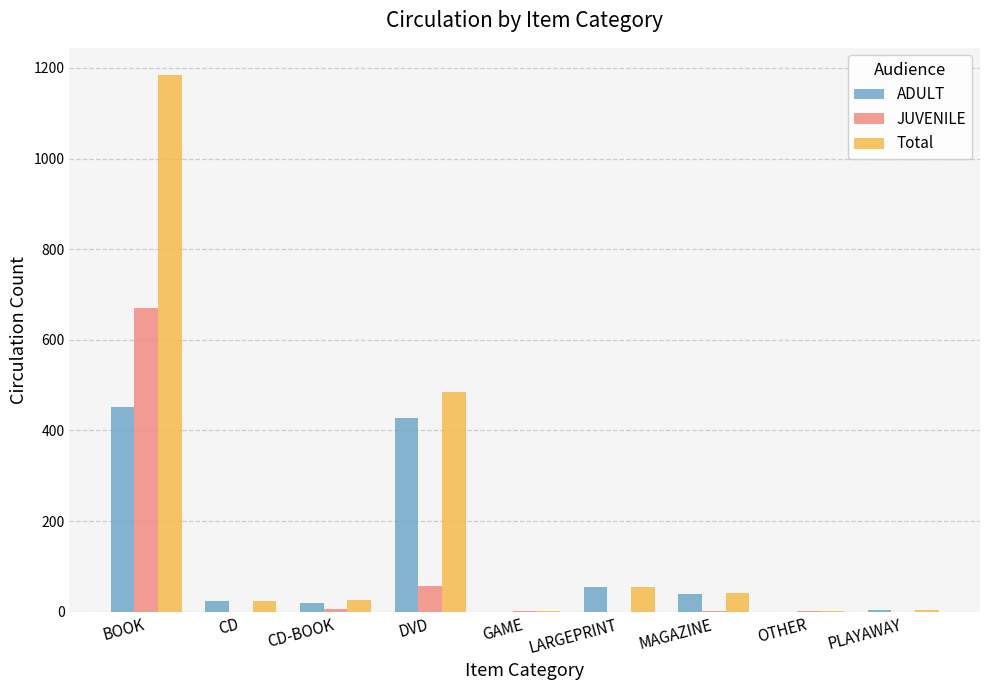

Which series changed the most between DVD and GAME?

Total